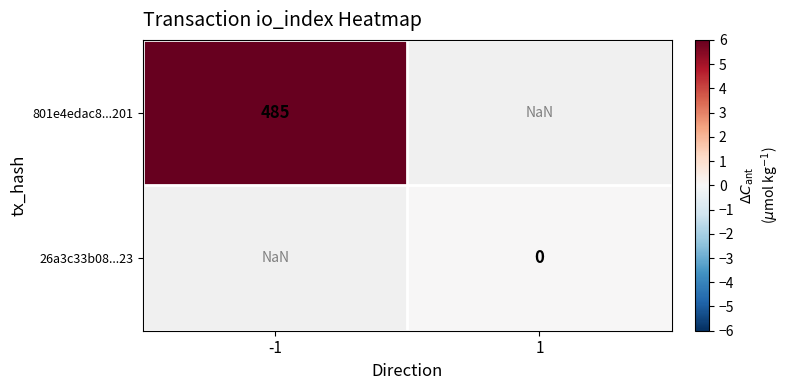

Count the number of categories in the chart.

2